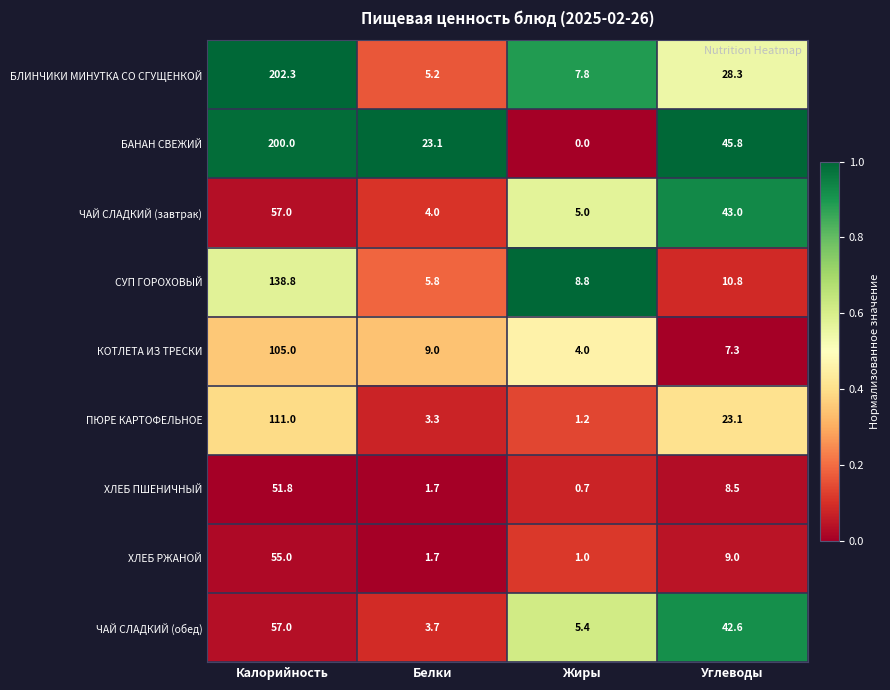

What is the sum of the СУП ГОРОХОВЫЙ values at Углеводы and Калорийность?

149.6